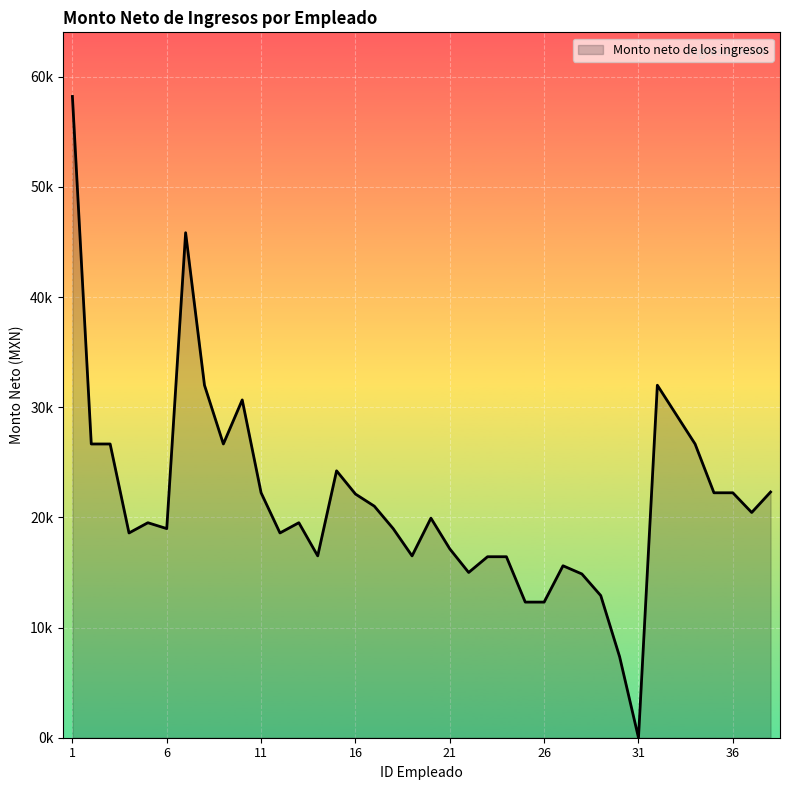

What is the value of the 25th point from the left?

12312.1